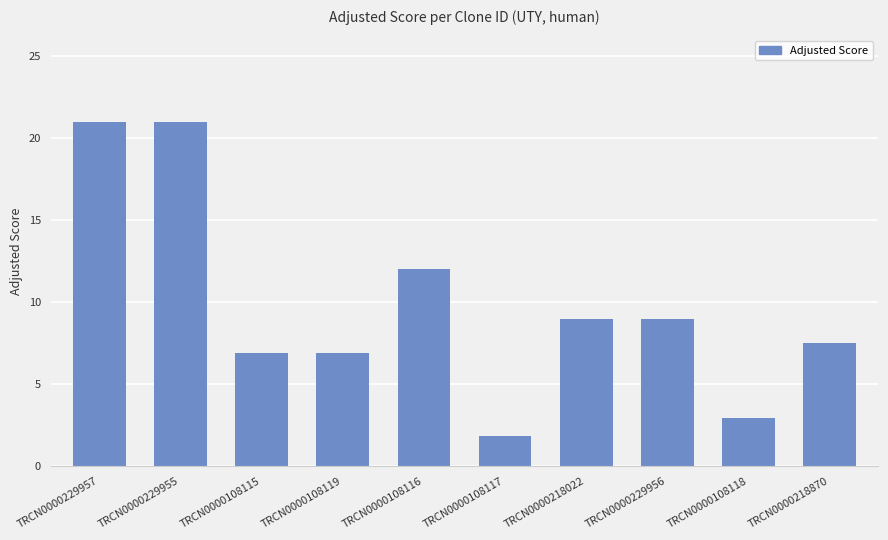

At which label is the value closest to 11?

TRCN0000108116